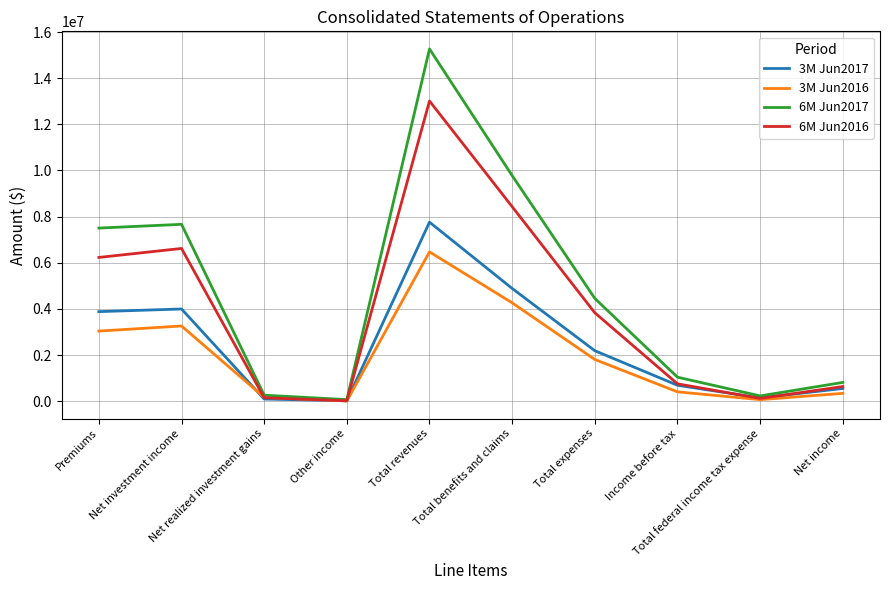

List the series in order of their peak value, lowest first.

3M Jun2016, 3M Jun2017, 6M Jun2016, 6M Jun2017